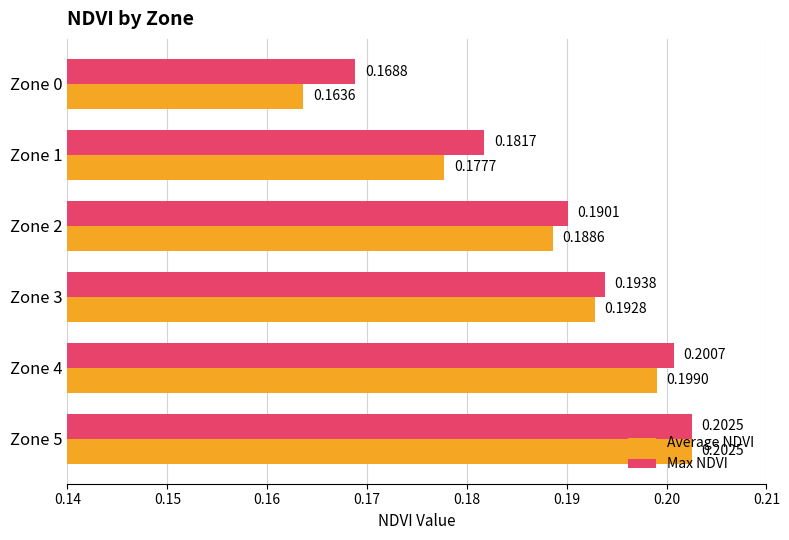

At which label is Average NDVI closest to 0?

Zone 0